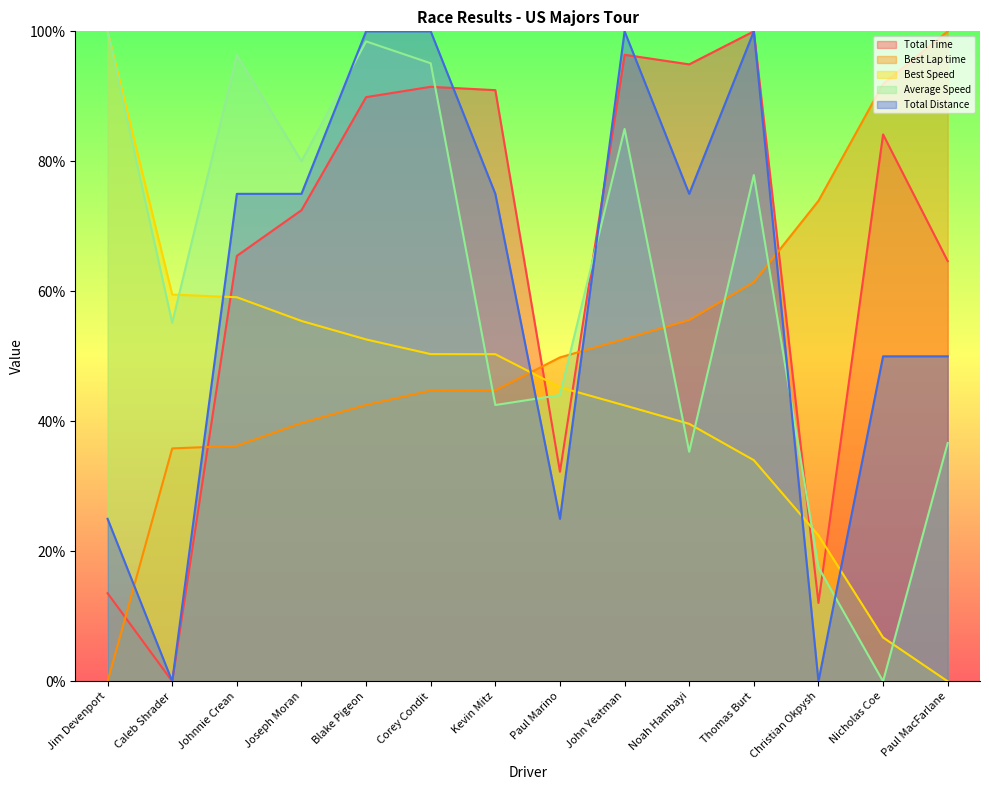

At Paul Marino, list the series in order from smallest to largest.

Total Distance, Total Time, Average Speed, Best Speed, Best Lap time